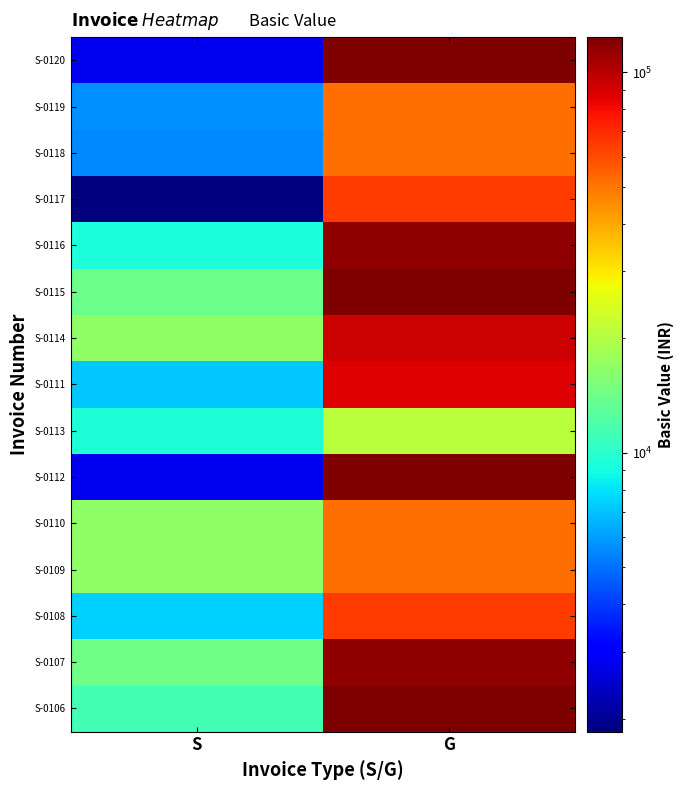

Reading left to right, list all the values displayed in this chart.

S-0106: S=11300.0	G=123732.0
S-0107: S=14400.0	G=115764.0
S-0108: S=7400.0	G=64465.0
S-0109: S=16950.0	G=51572.0
S-0110: S=16950.0	G=51572.0
S-0112: S=2825.0	G=123732.0
S-0113: S=9548.5	G=20708.8
S-0111: S=7119.0	G=86823.0
S-0114: S=16950.0	G=92799.0
S-0115: S=14125.0	G=123732.0
S-0116: S=9250.0	G=115764.0
S-0117: S=1850.0	G=64465.0
S-0118: S=5550.0	G=51572.0
S-0119: S=5650.0	G=51572.0
S-0120: S=2825.0	G=123732.0